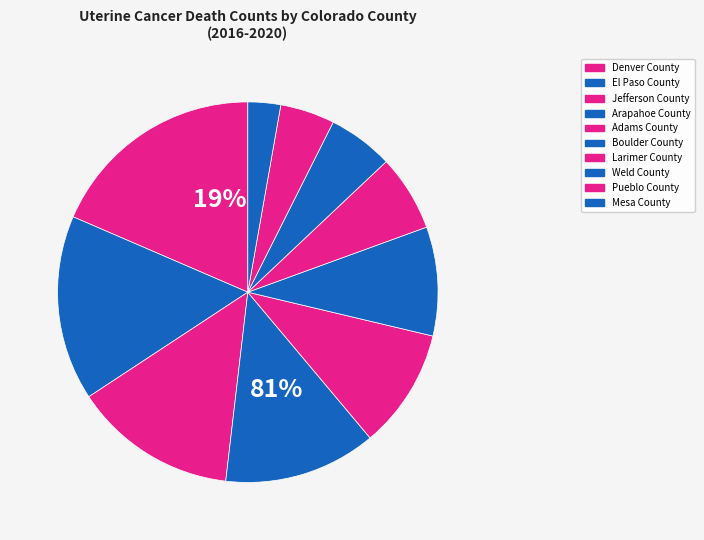

Is there a majority slice in this chart?

No